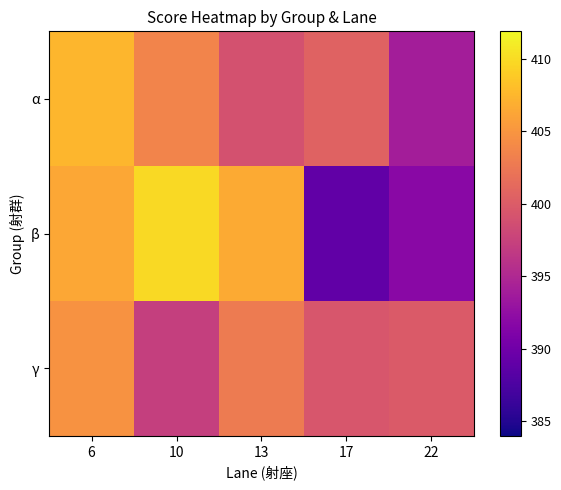

At which category is the sum across all series the highest?

6